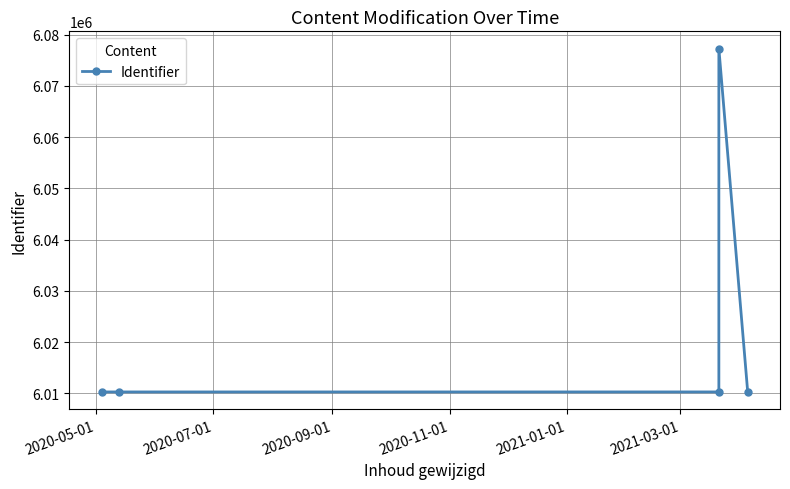

What is the approximate value at 2020-05-01?

6010264